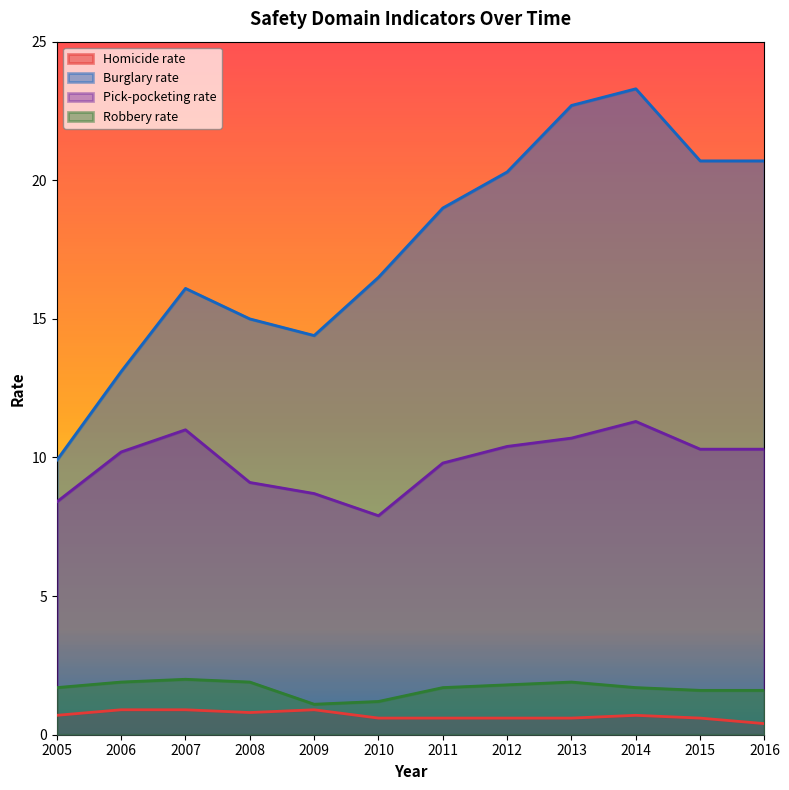

Which series has the largest total across all categories?

Burglary rate